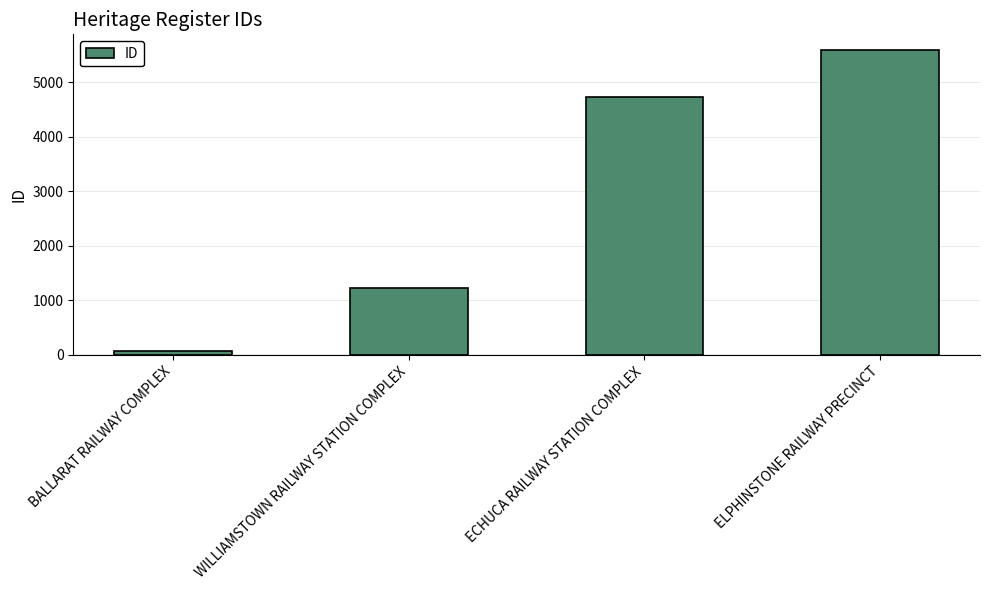

Is it true that the value at ELPHINSTONE RAILWAY PRECINCT is 7832?

False